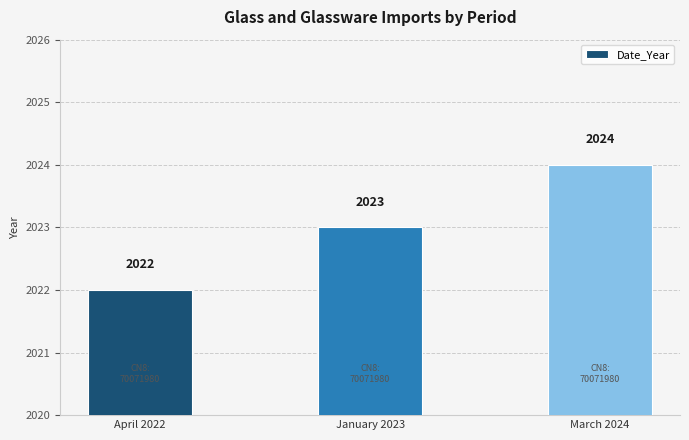

What value does the data have at January 2023?

2023